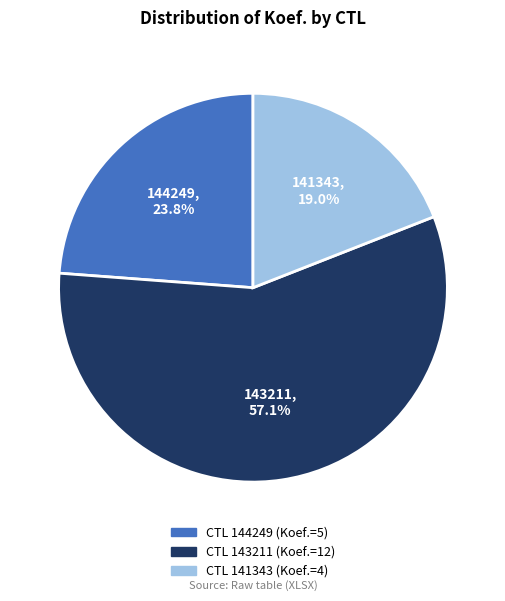

Does any single category account for the majority?

Yes